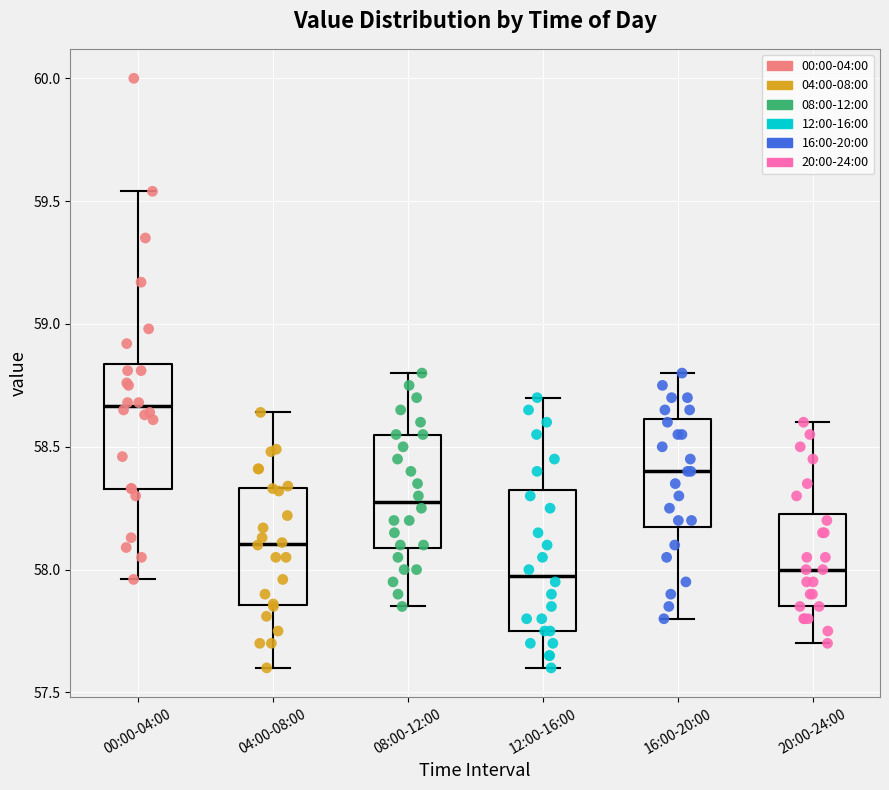

Where is the lower edge of the box for 08:00-12:00 on the y-axis? The values are not printed on the chart, so give them approximately, as read against the axis.

58.10